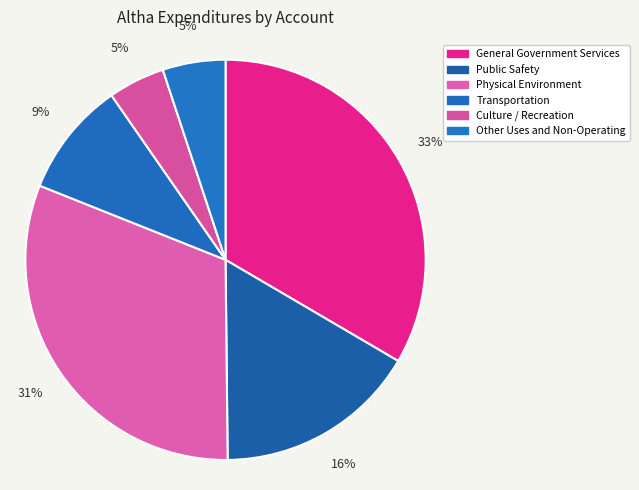

Does any single category account for the majority?

No